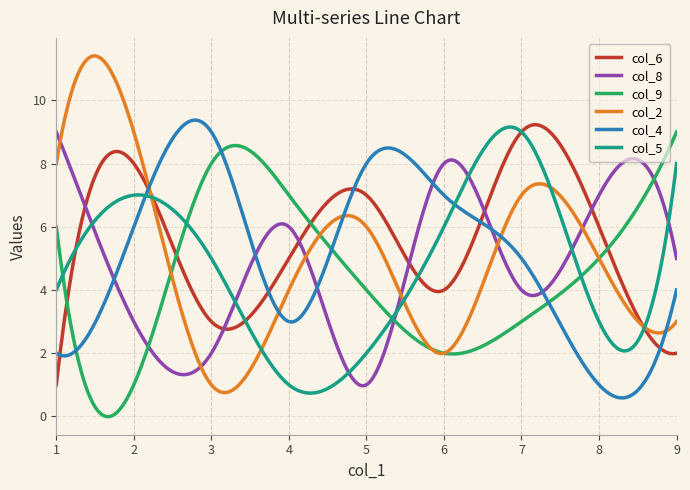

What is the difference between the maximum and minimum values in the col_5 series?

8.4